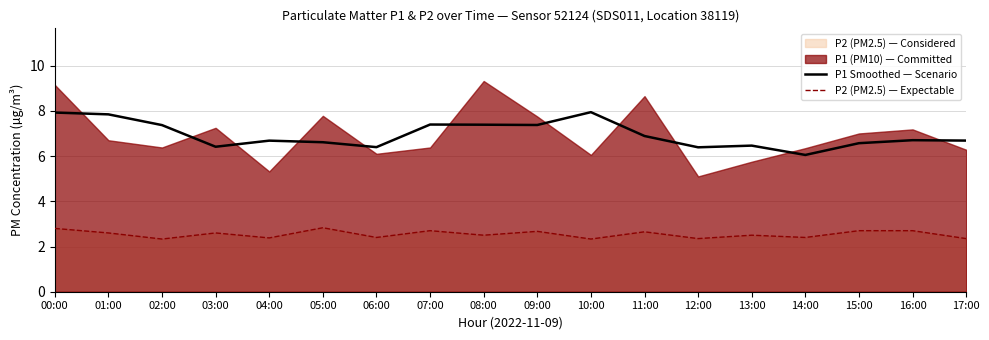

True or false: P1 Smoothed — Scenario and P2 (PM2.5) — Expectable cross at least once.

False